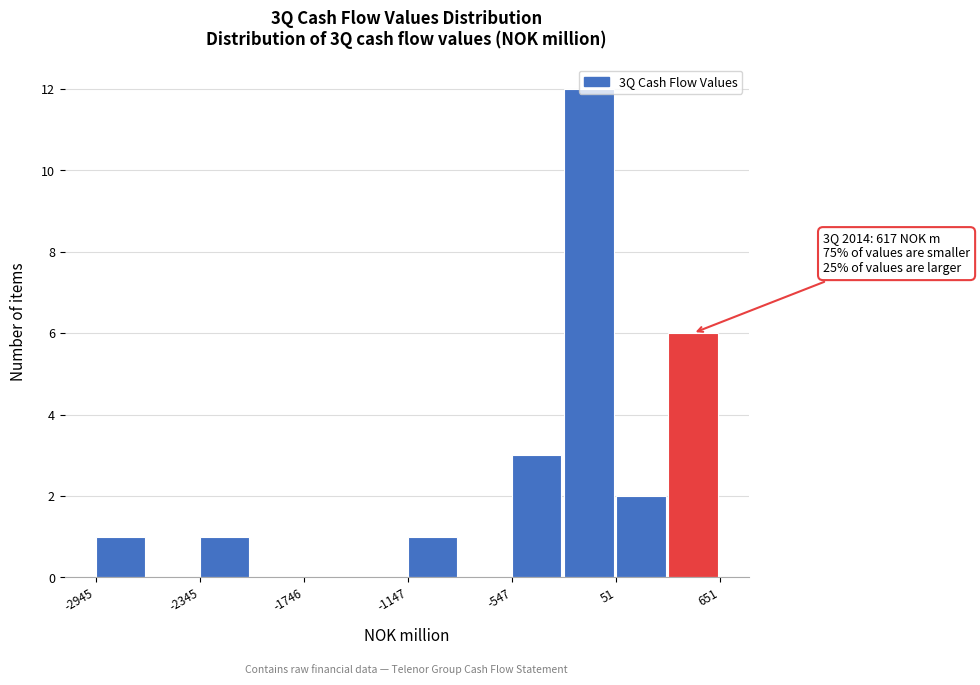

Read against the x-axis, roughly where is the centre of the tallest bar?

-100